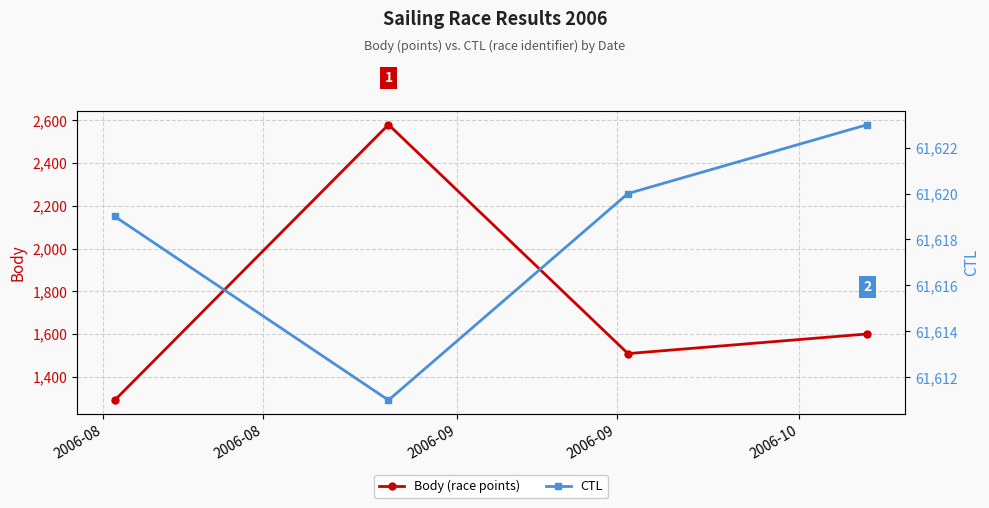

What is the minimum value for Body (race points)?

1290